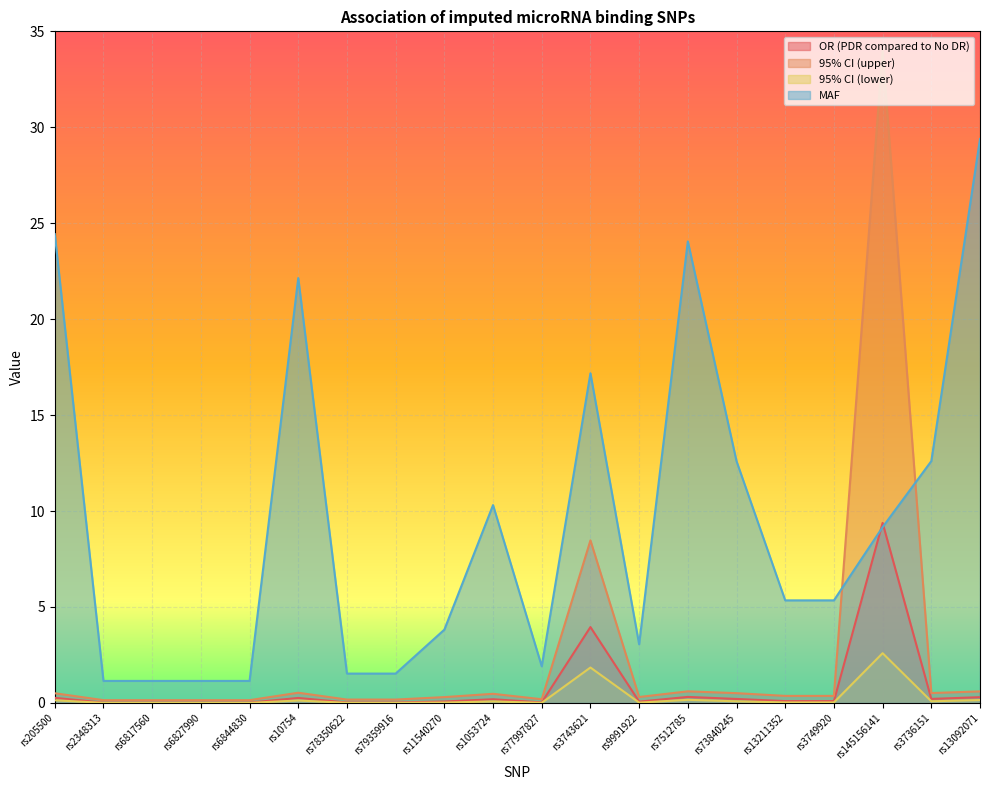

True or false: OR (PDR compared to No DR) and 95% CI (upper) intersect in this chart.

False